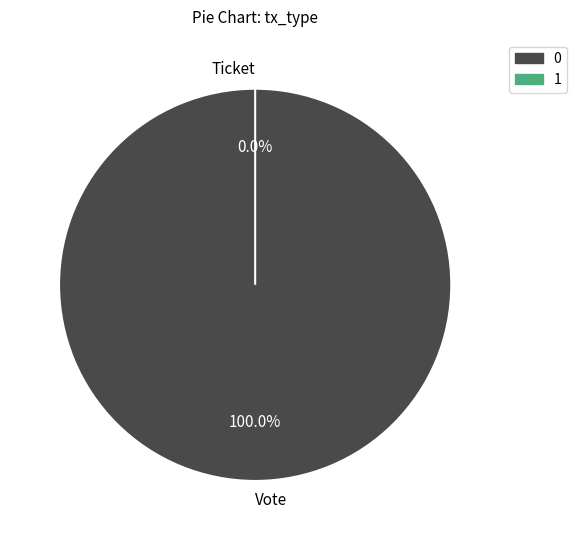

Is it true that Vote is 100% of the pie?

True